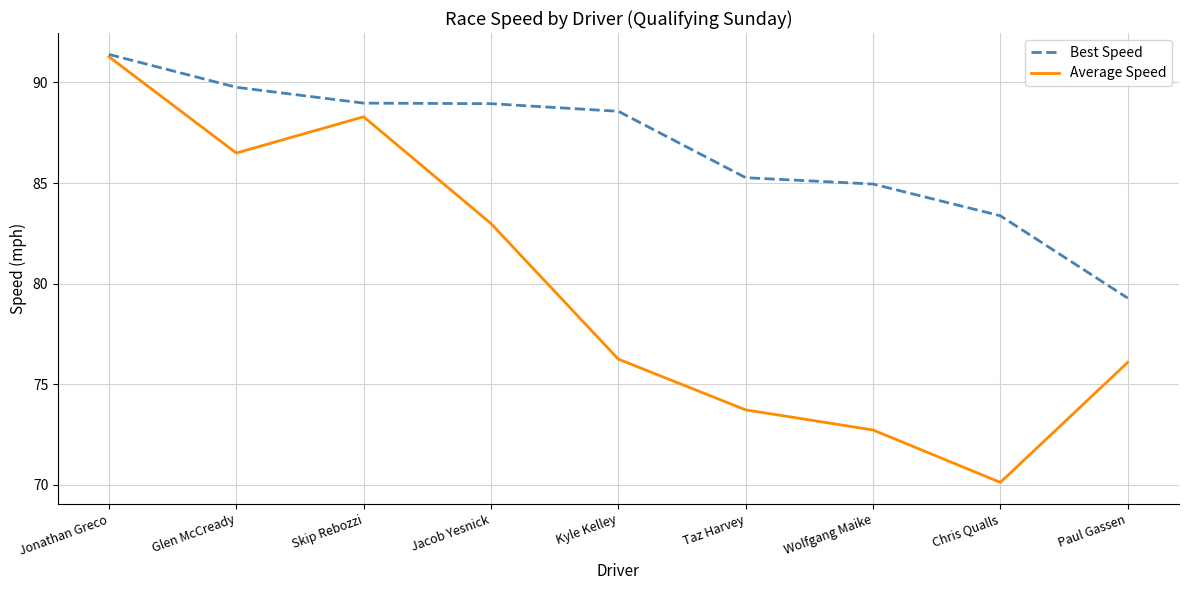

At which category does the chart reach its minimum across all series?

Chris Qualls